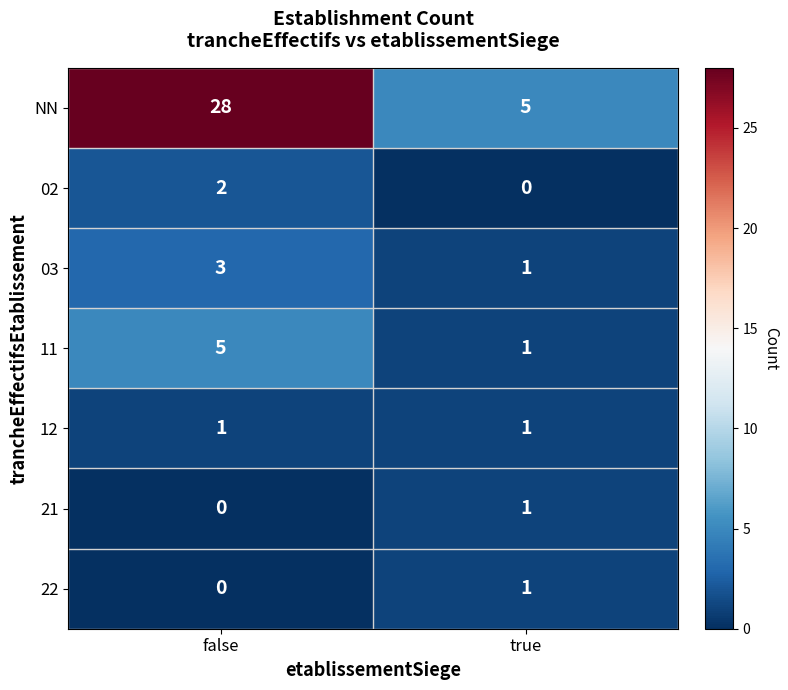

What is the difference between the maximum and minimum values in the 11 series?

4